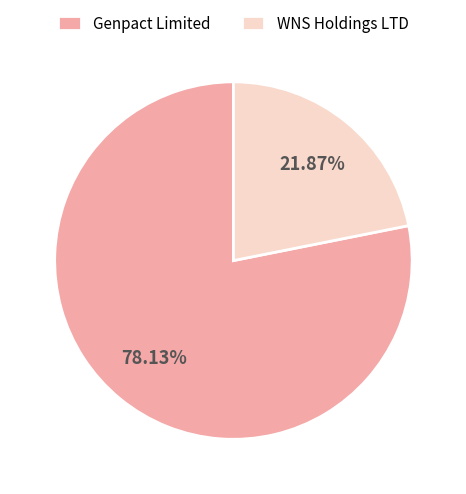

How much of the chart is everything except Genpact Limited?

21.9%